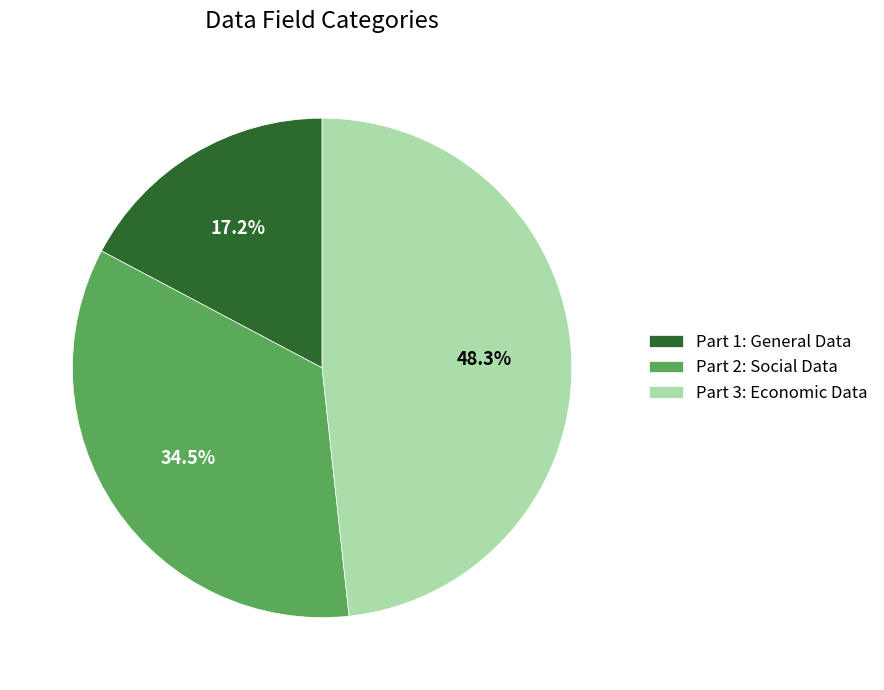

What is the total percentage of Part 3: Economic Data and Part 1: General Data?

65.5%